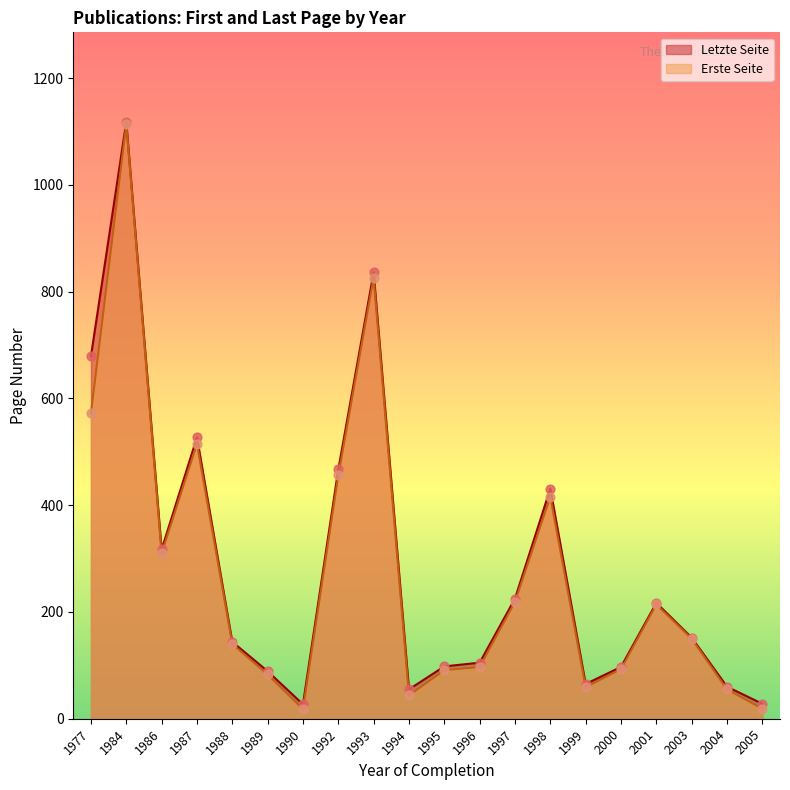

Which series has the widest spread of Y values?

Erste Seite